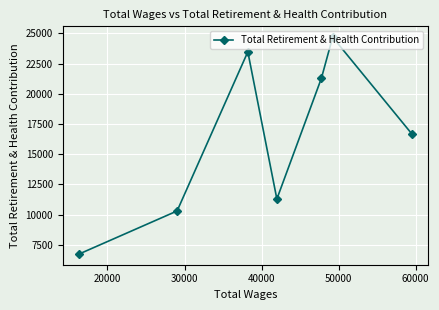

What is the value of the 3rd point from the left?

23479